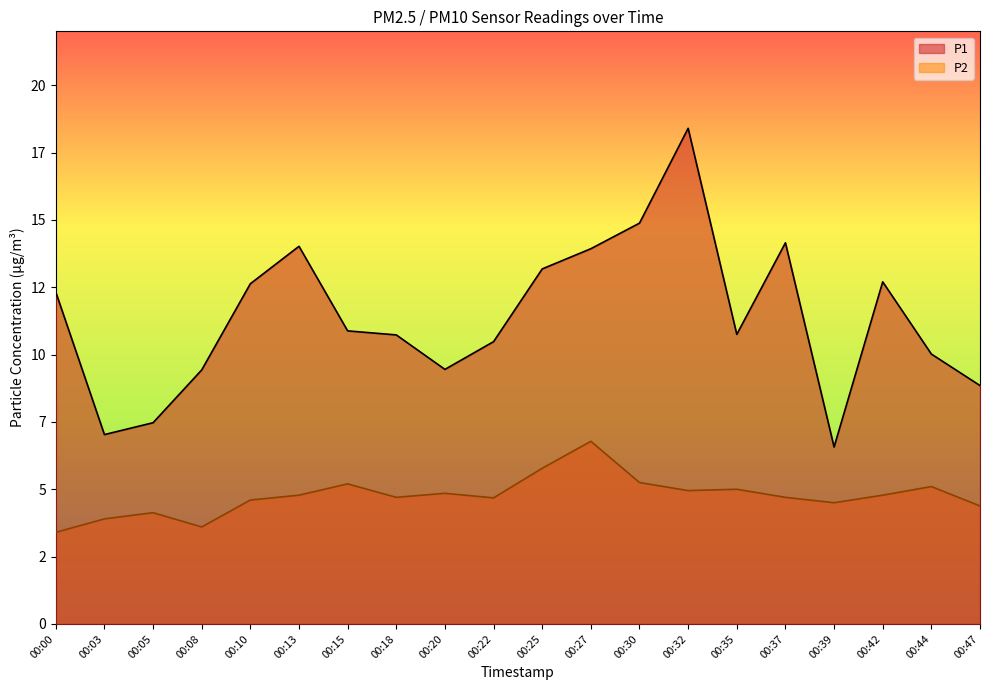

Reading left to right, list all the values displayed in this chart.

P1: 12.3	7.0	7.5	9.4	12.6	14.0	10.9	10.7	9.4	10.5	13.2	13.9	14.9	18.4	10.8	14.2	6.6	12.7	10.0	8.8
P2: 3.4	3.9	4.1	3.6	4.6	4.8	5.2	4.7	4.8	4.7	5.8	6.8	5.2	5.0	5.0	4.7	4.5	4.8	5.1	4.4